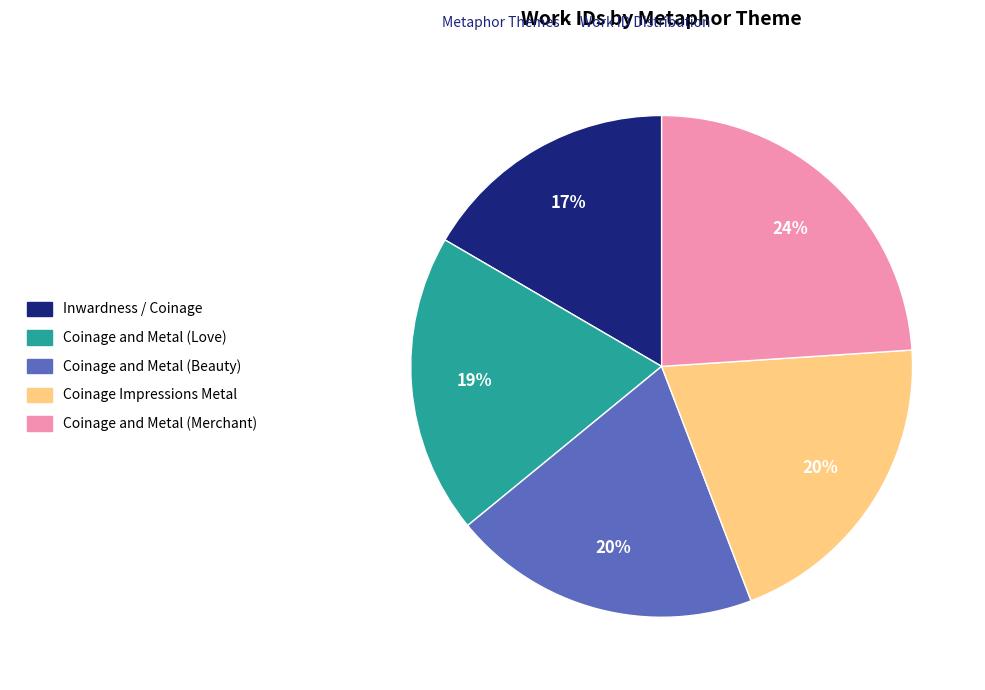

What is the smallest slice in the pie chart?

Inwardness / Coinage